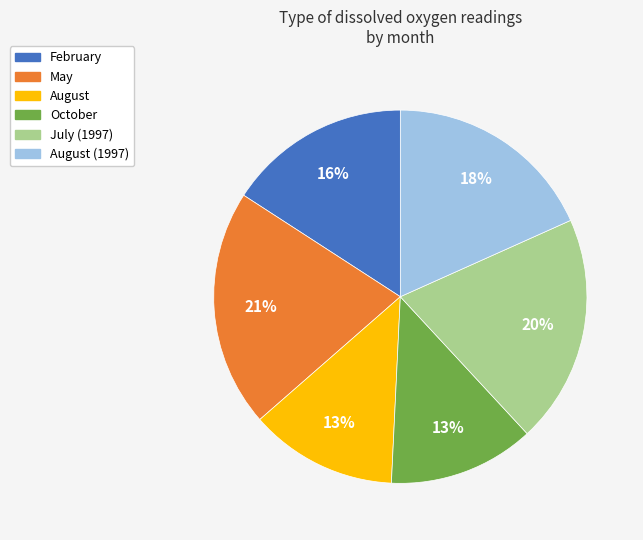

To the nearest percent, what is the average slice percentage?

17%